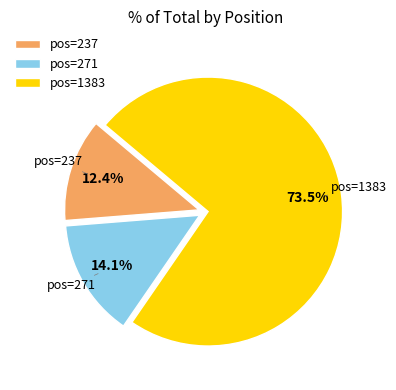

How many slices are in this pie chart?

3